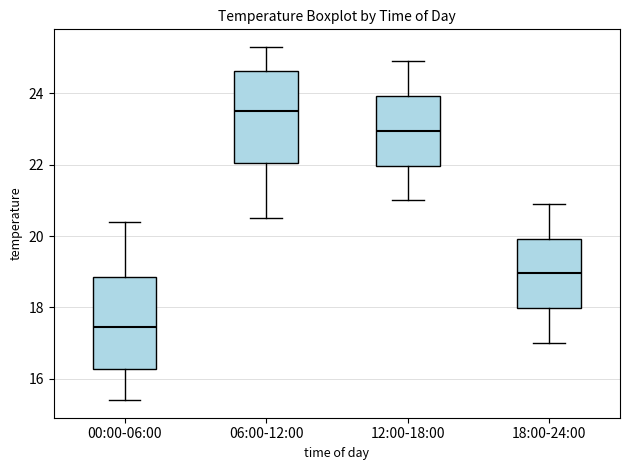

Where does the upper whisker of the box for 18:00-24:00 end on the y-axis? The values are not printed on the chart, so give them approximately, as read against the axis.

21.0